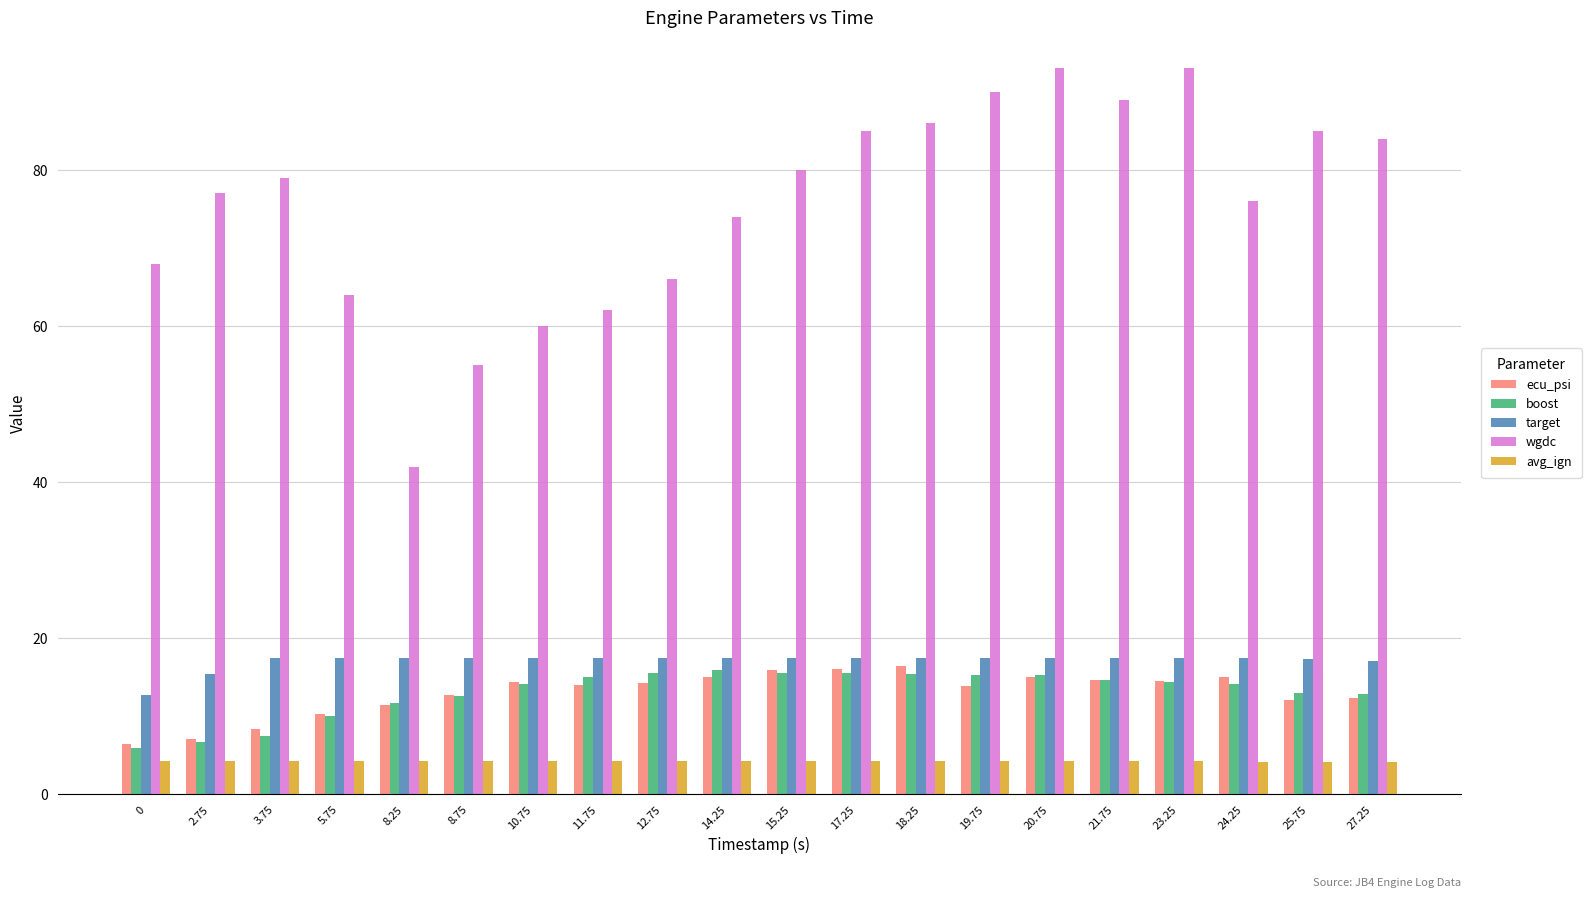

Which series has the widest spread of values?

wgdc